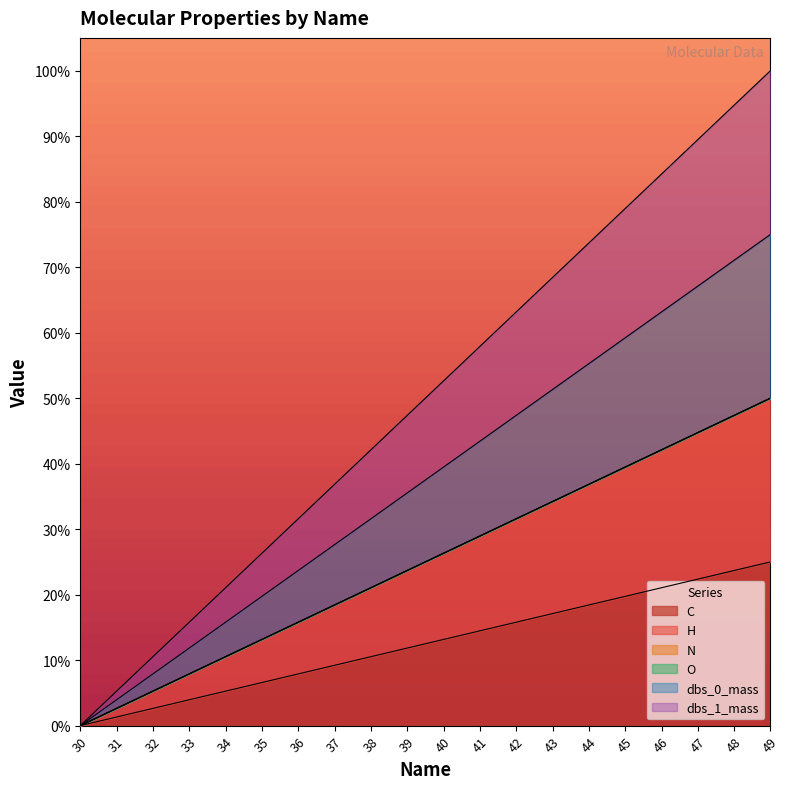

Is the value of H at 44 greater than the value of C at 43?

Yes